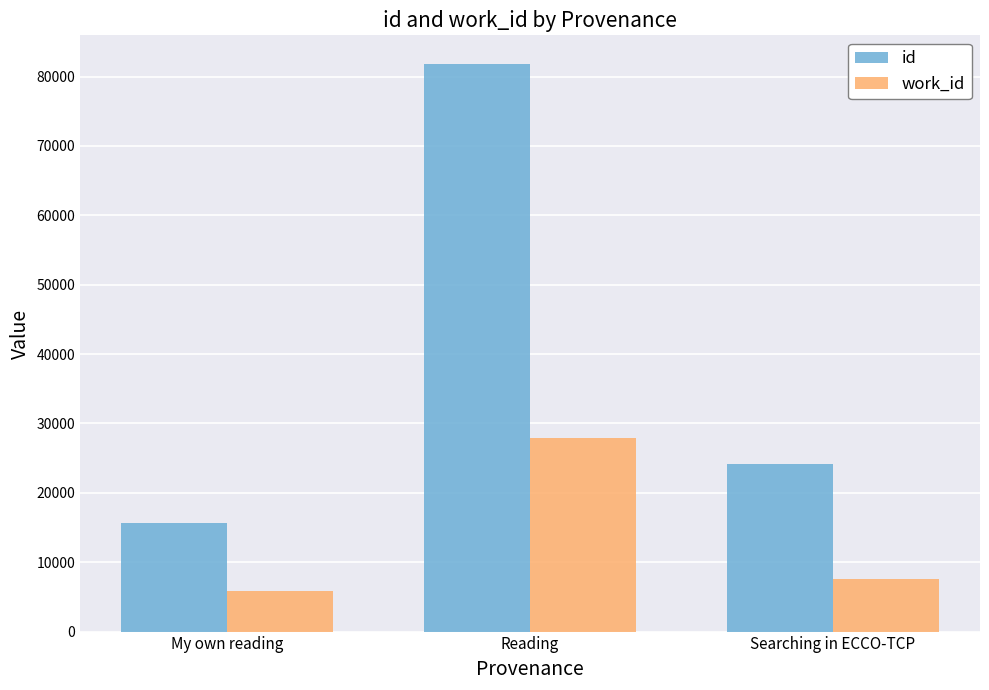

What is the label of the 1st bar from the right?

Searching in ECCO-TCP